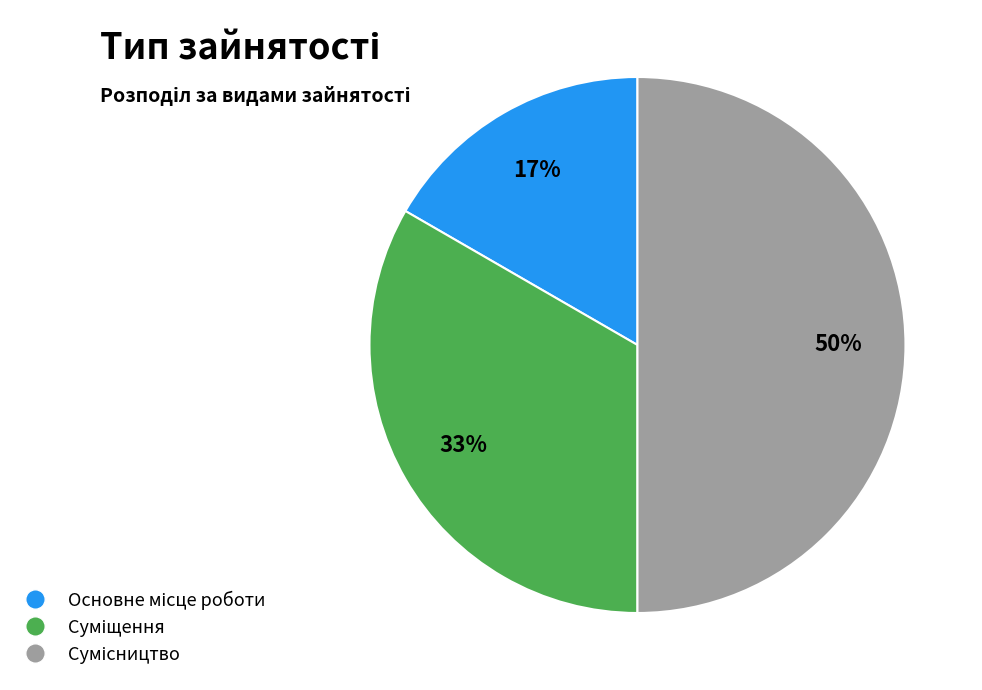

Count the number of slices in the pie.

3